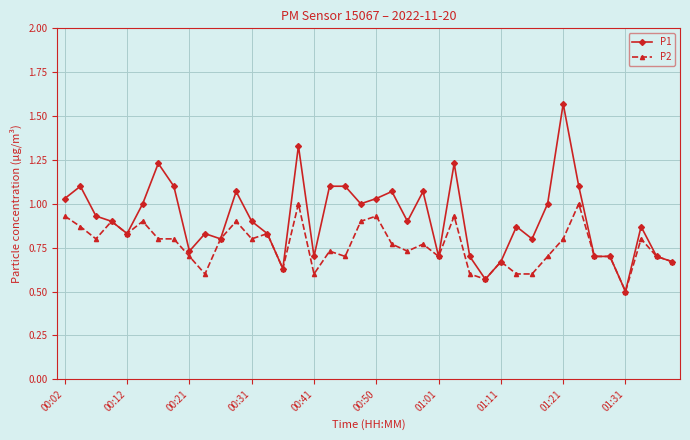

List the series in order of their overall mean, highest first.

P1, P2